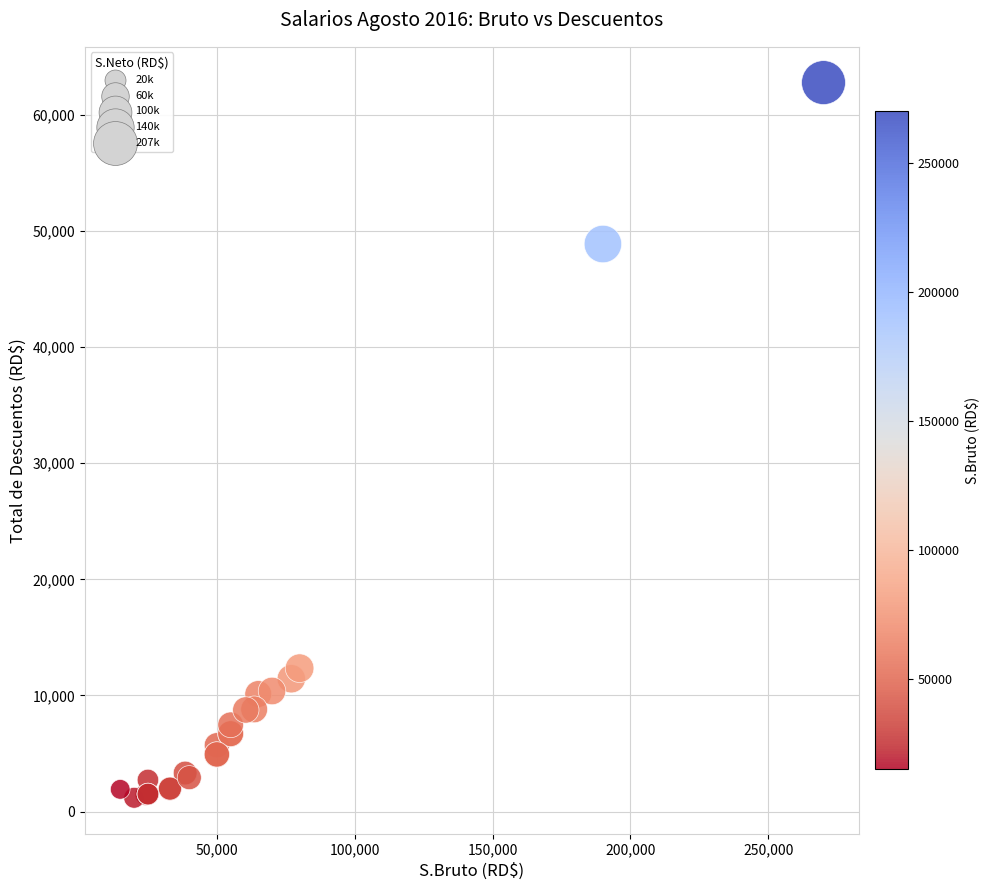

What Y value in the scatter plot is closest to 31984?

48883.4